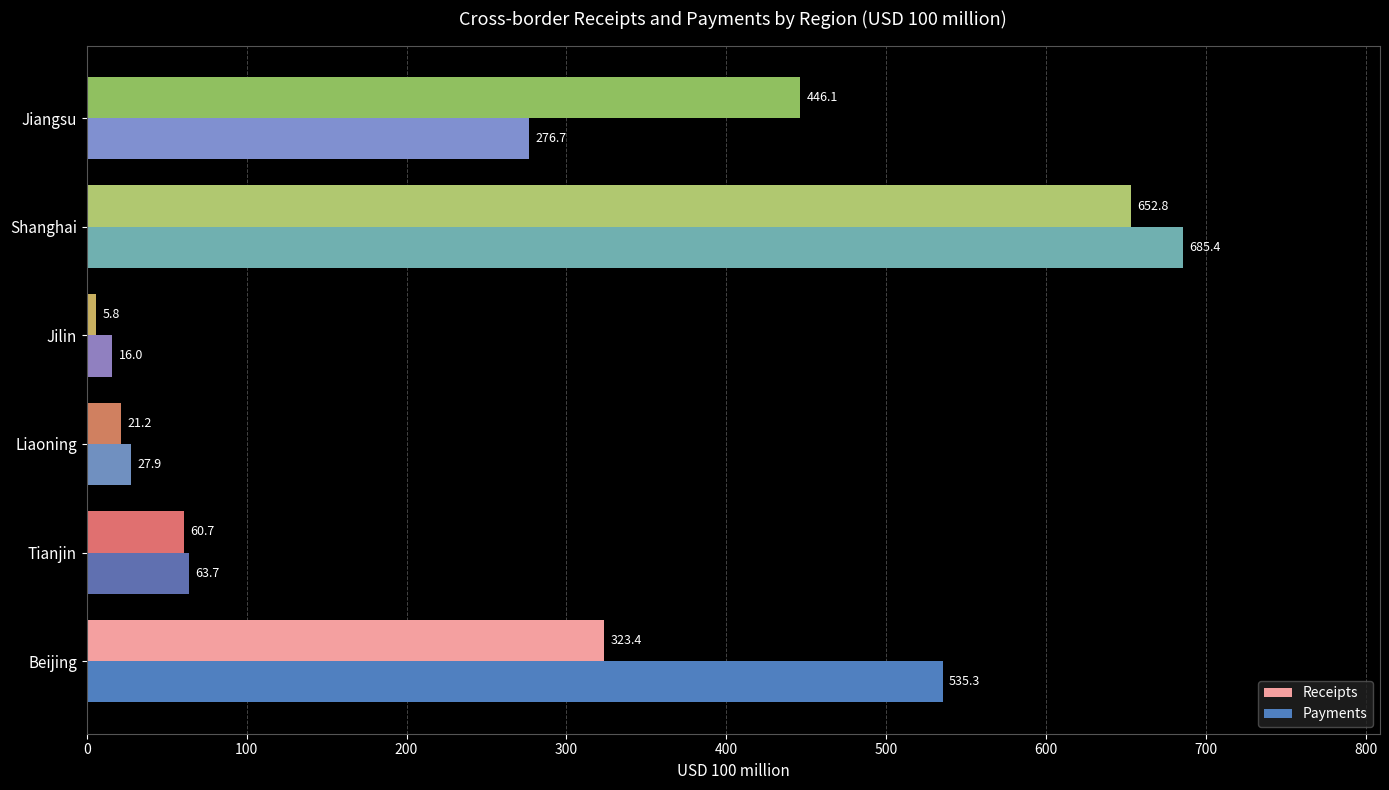

How many categories are shown in the chart?

6